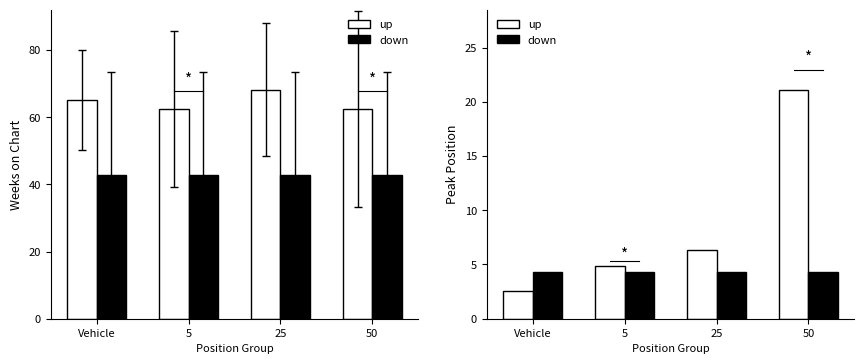

What are all the series names shown in the legend?

up, down